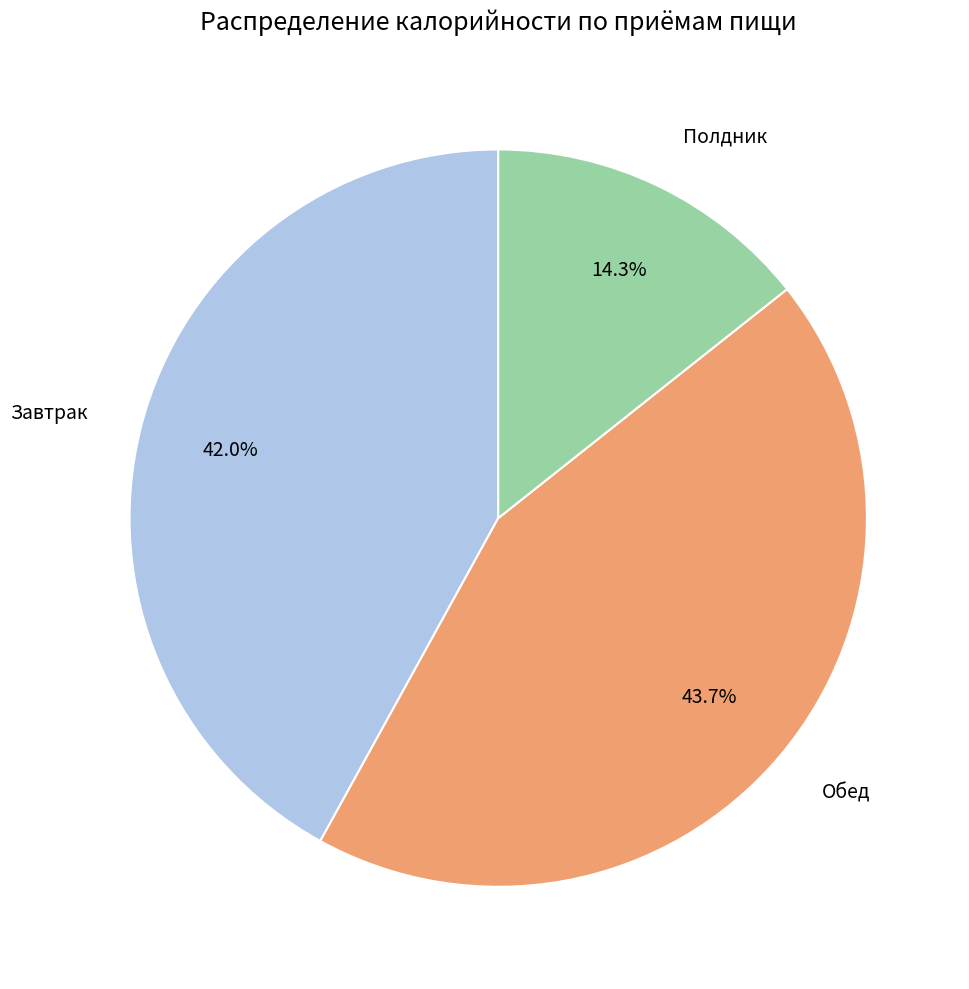

Does any single category account for the majority?

No